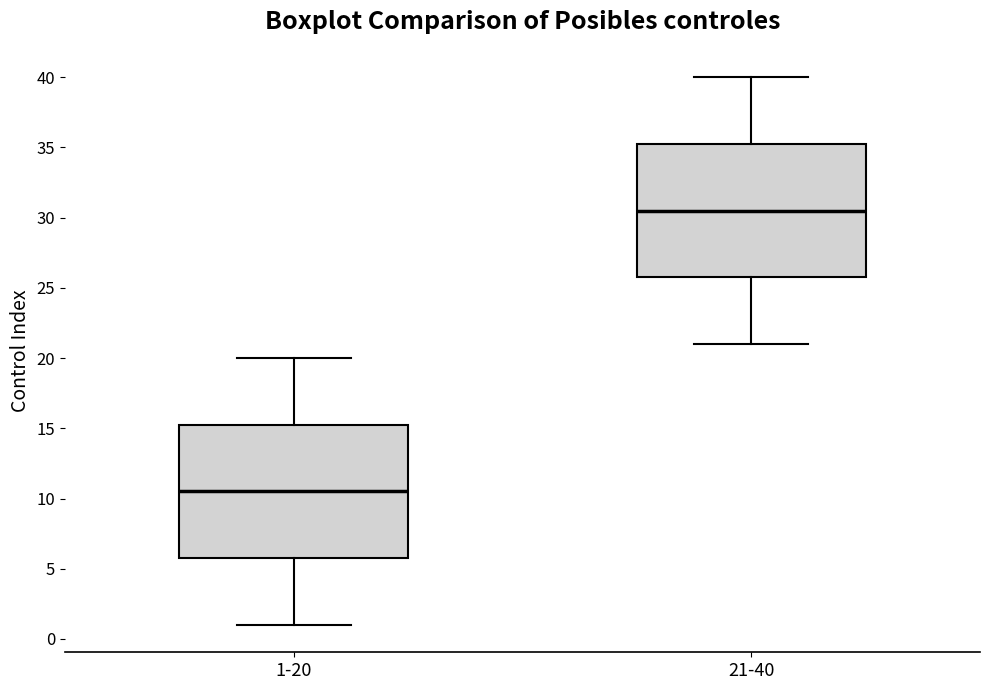

Which box's median line is the highest?

21-40